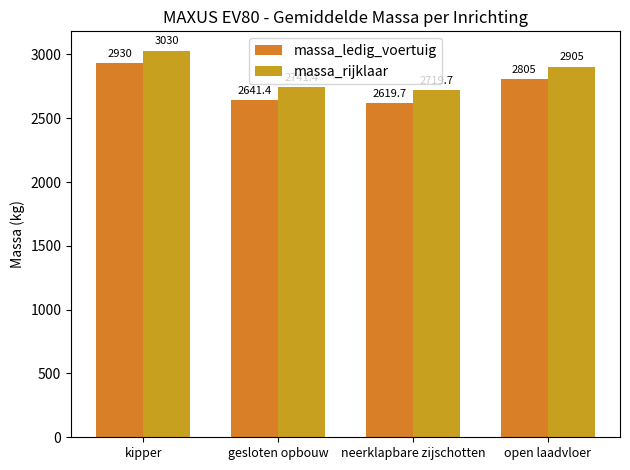

Reading right to left, what are all the values shown in this chart?

massa_ledig_voertuig: open laadvloer=2805.0	neerklapbare zijschotten=2619.7	gesloten opbouw=2641.4	kipper=2930.0
massa_rijklaar: open laadvloer=2905.0	neerklapbare zijschotten=2719.7	gesloten opbouw=2741.4	kipper=3030.0